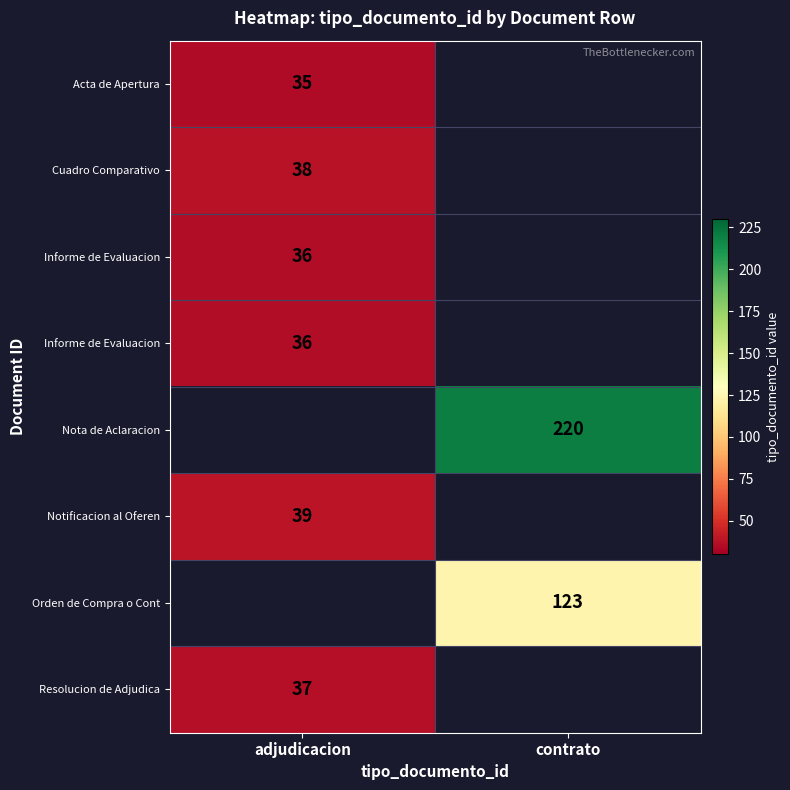

What is the difference between the highest and lowest values at adjudicacion?

4.0